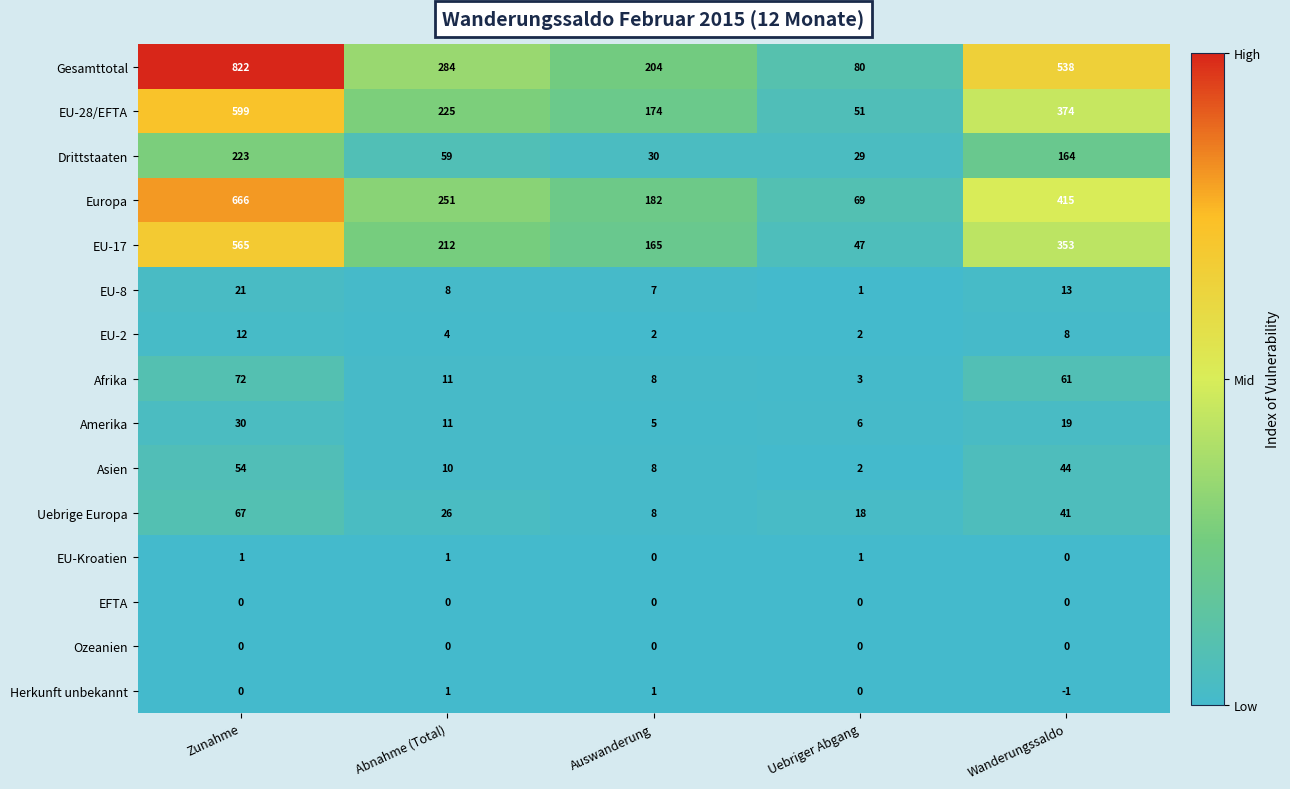

What is the sum of the EU-28/EFTA values at Uebriger Abgang and Auswanderung?

225